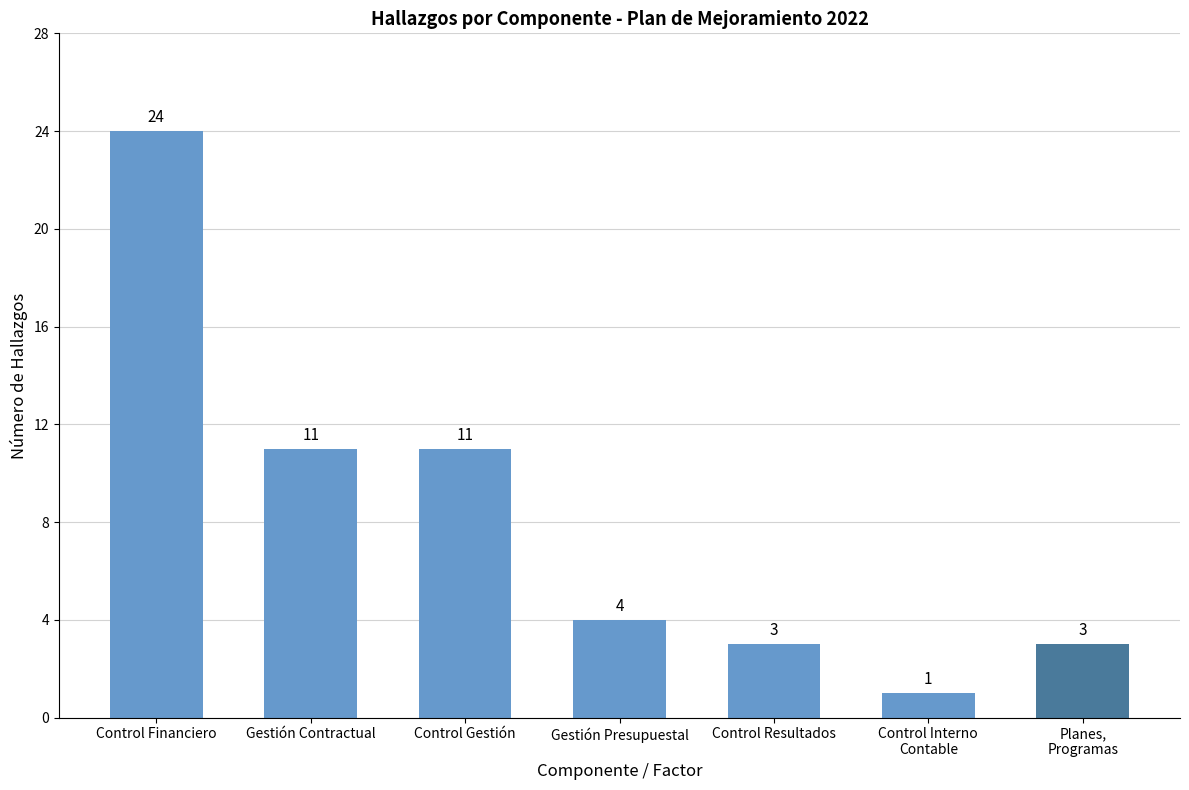

What is the maximum value shown in the chart?

24